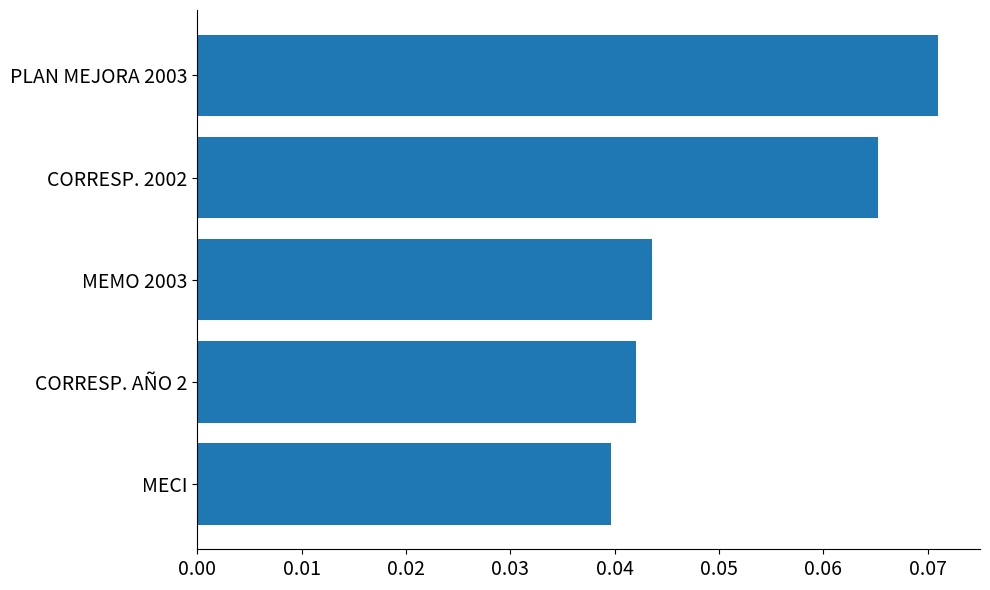

Count the number of data series in this chart.

1